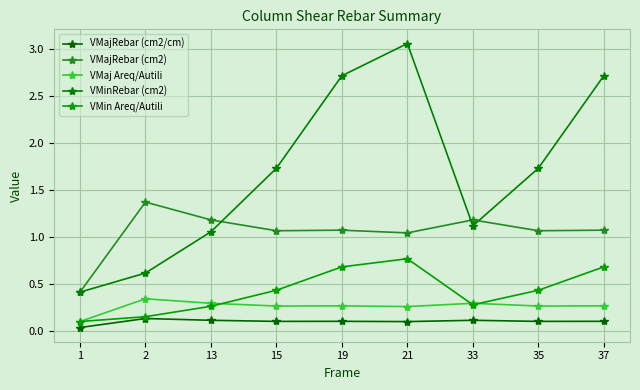

True or false: VMinRebar (cm2) and VMin Areq/Autili intersect in this chart.

False